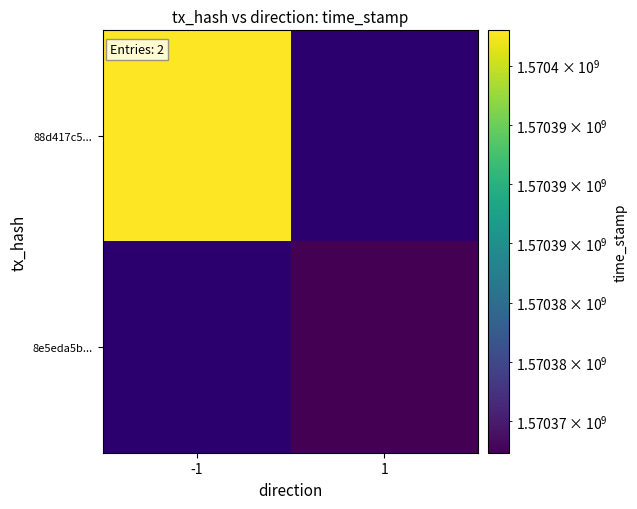

Which series has the largest total across all categories?

88d417c5...